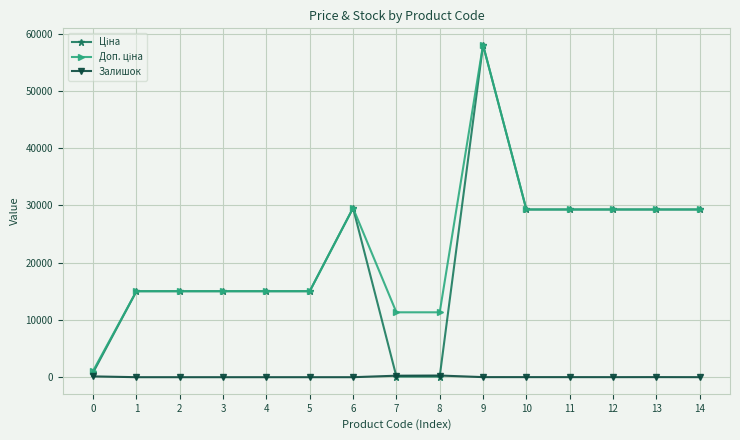

What is the maximum value shown in the chart?

58037.0